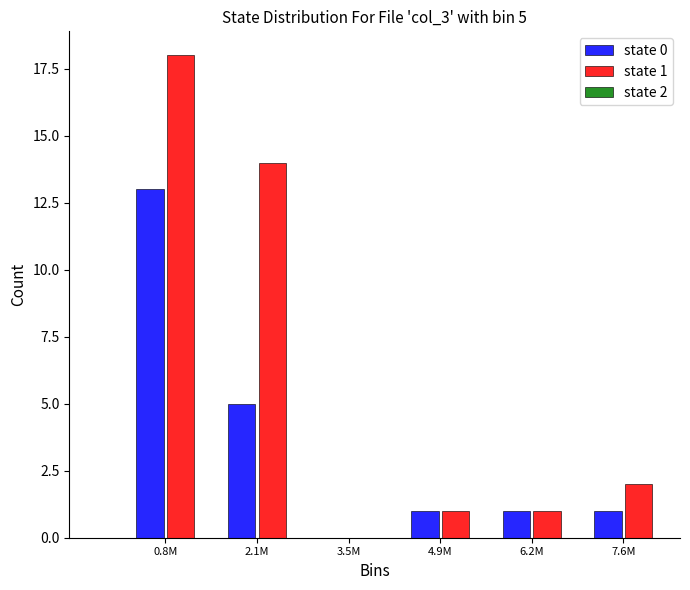

Reading right to left, list all the values displayed in this chart.

state 0: 7.6M=1	6.2M=1	4.9M=1	3.5M=0	2.1M=5	0.8M=13
state 1: 7.6M=2	6.2M=1	4.9M=1	3.5M=0	2.1M=14	0.8M=18